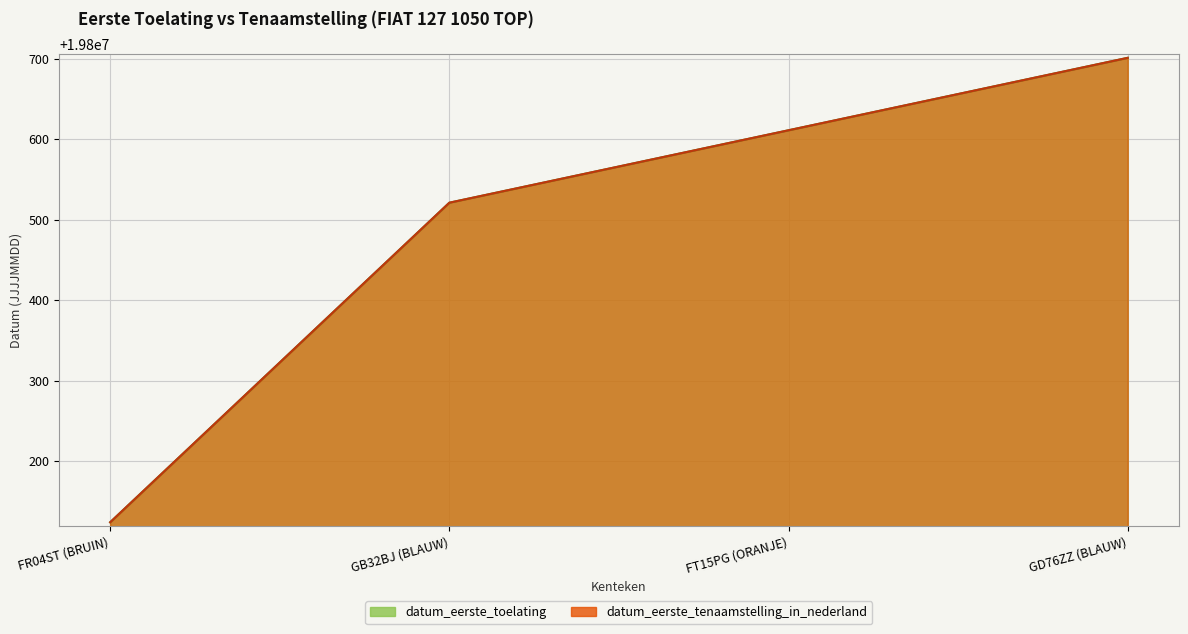

Does the chart have visible grid lines?

Yes